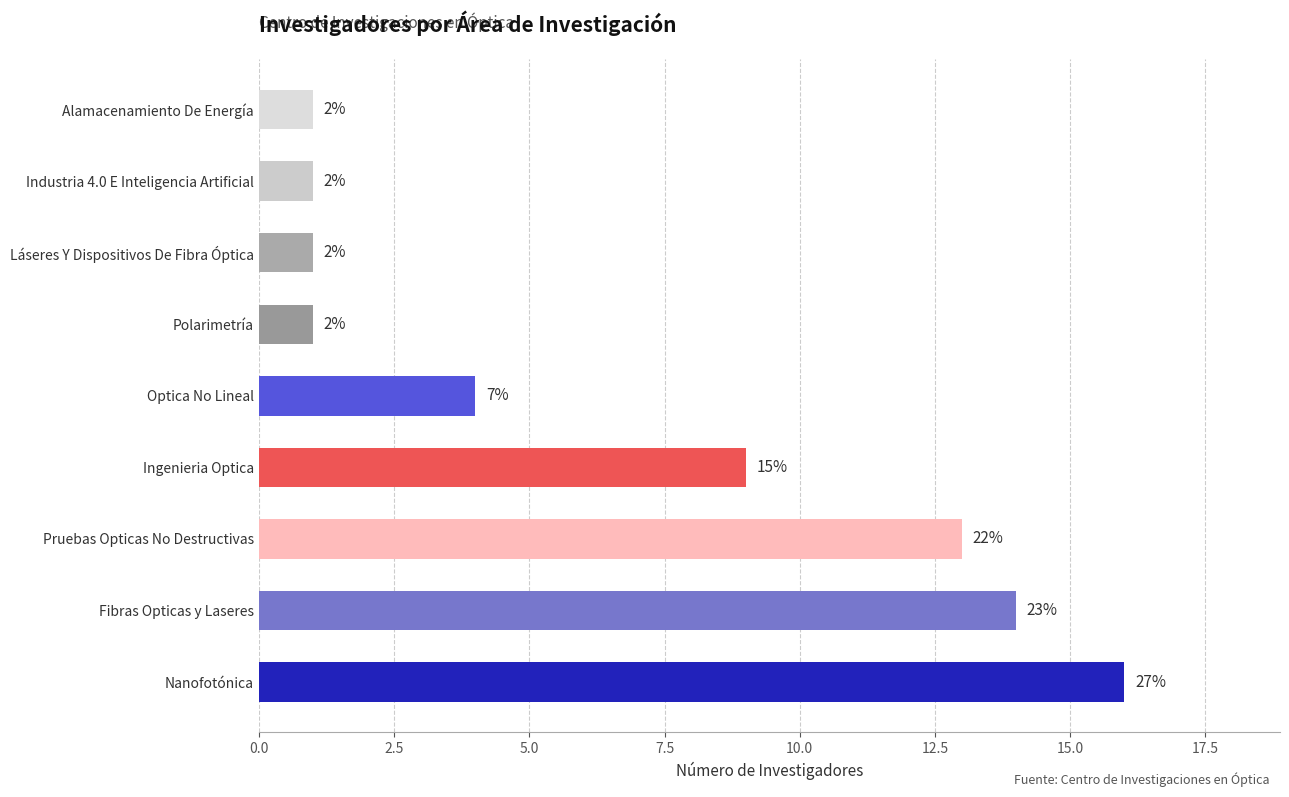

Is it true that the value at Polarimetría is 1?

False